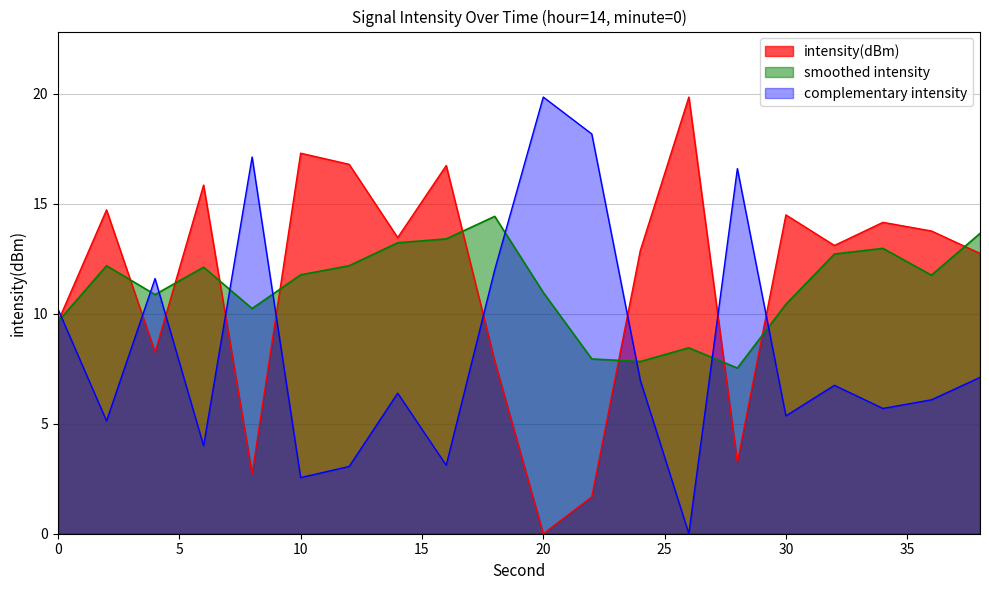

True or false: there are more than 1 points higher than both neighbors.

True